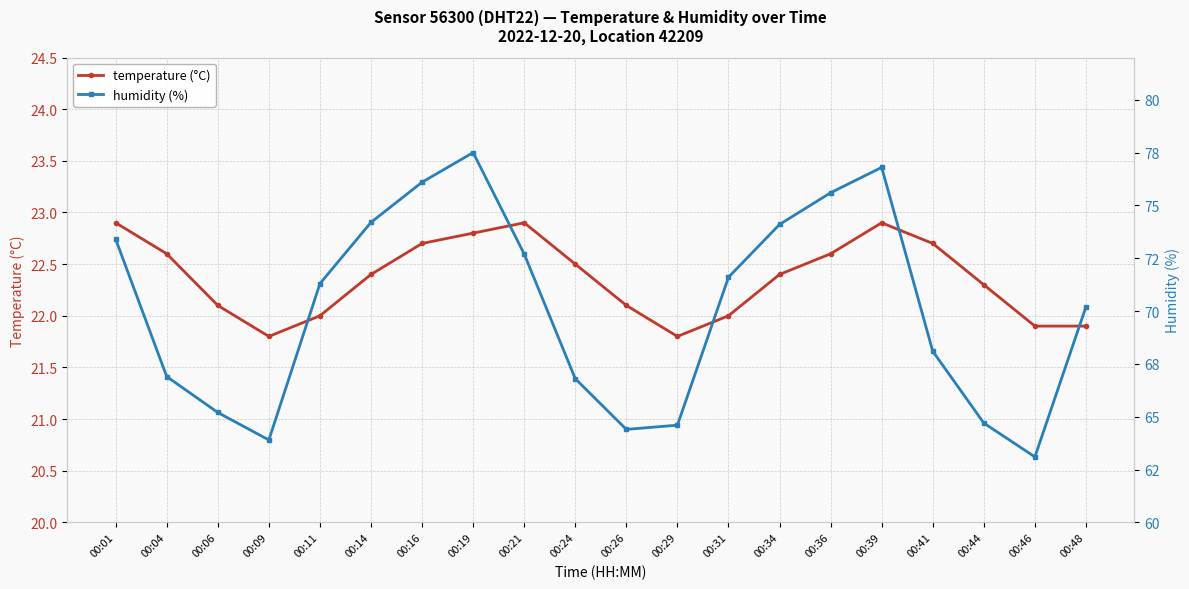

True or false: humidity (%) and temperature (°C) intersect in this chart.

False